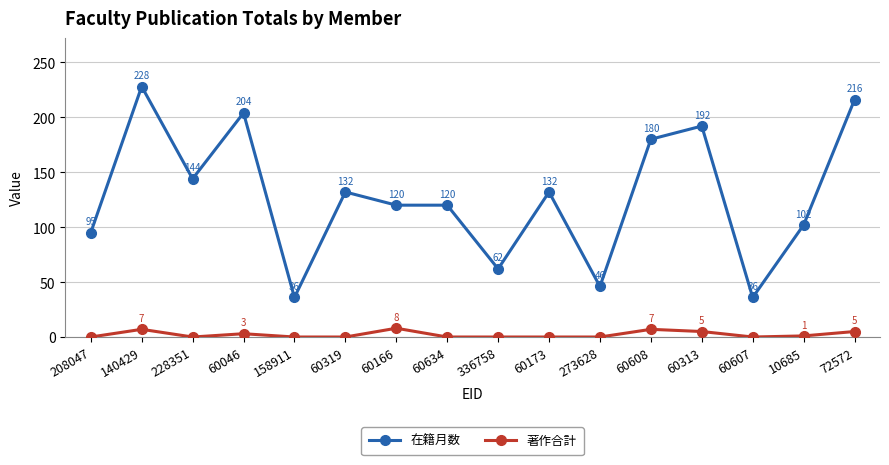

How many positive values does the 著作合計 series have?

7